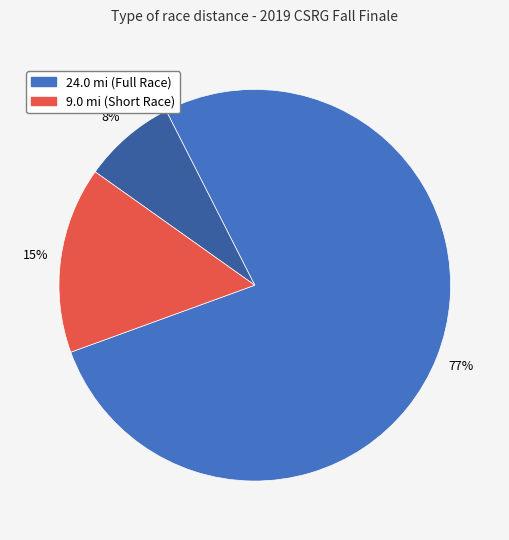

Does any single category account for the majority?

Yes